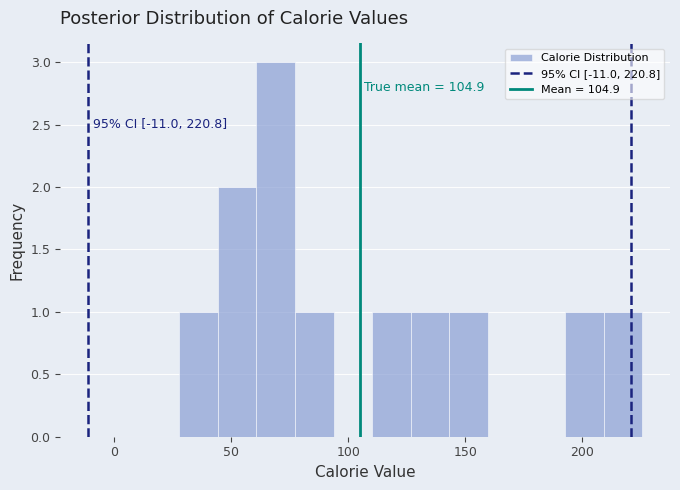

Read against the x-axis, roughly where is the centre of the tallest bar?

70